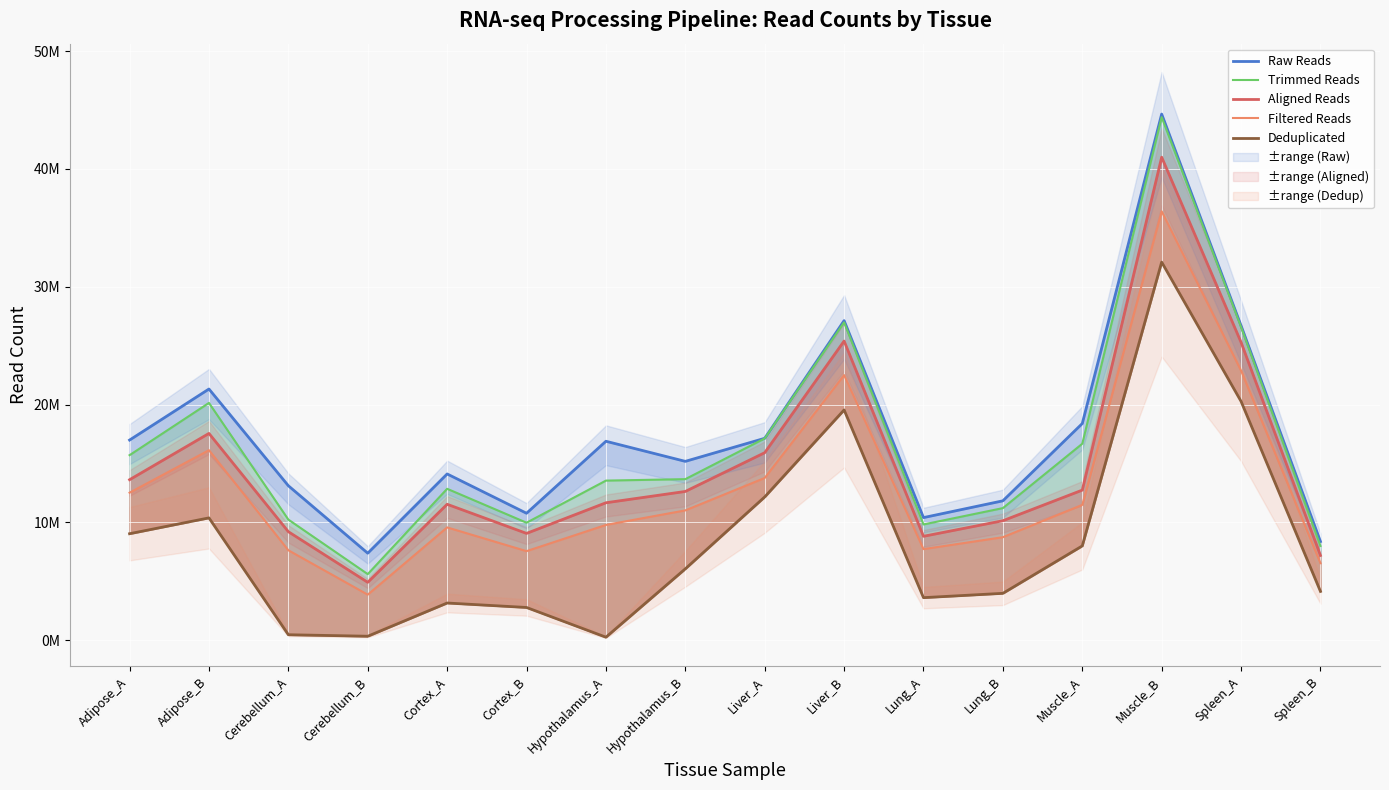

What is the label of the 9th point from the right?

Hypothalamus_B